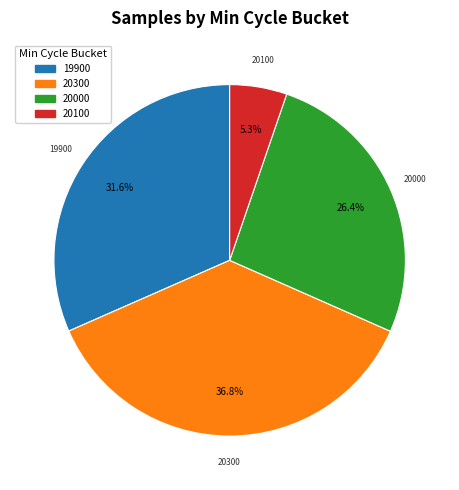

Is there any slice that represents more than half of the pie?

No